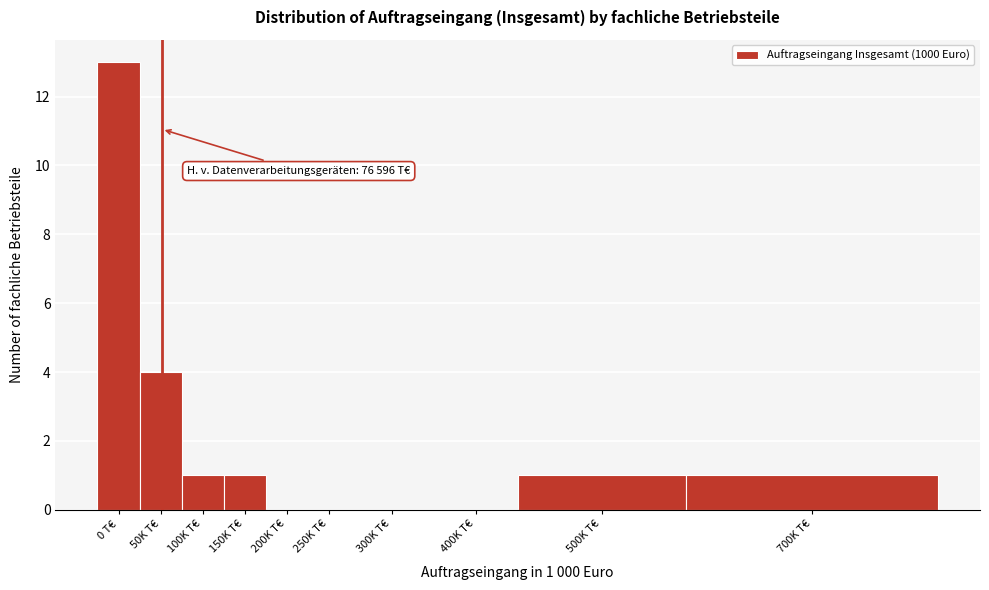

Reading right to left, extract all data points from this chart.

700K T€=1	500K T€=1	400K T€=0	300K T€=0	250K T€=0	200K T€=0	150K T€=1	100K T€=1	50K T€=4	0 T€=13